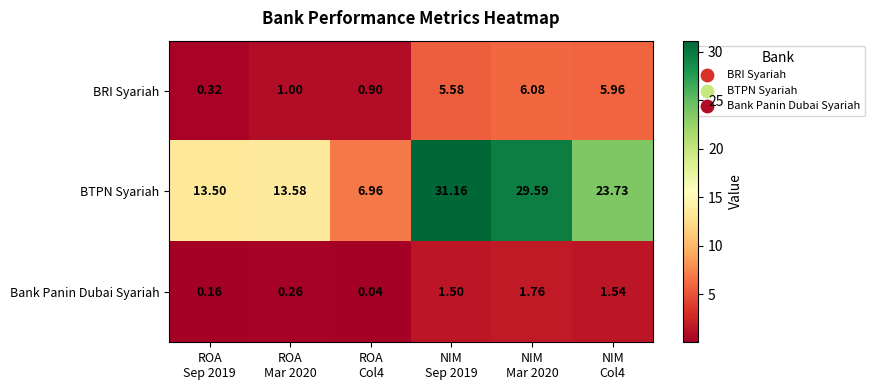

Which series has the largest total across all categories?

BTPN Syariah